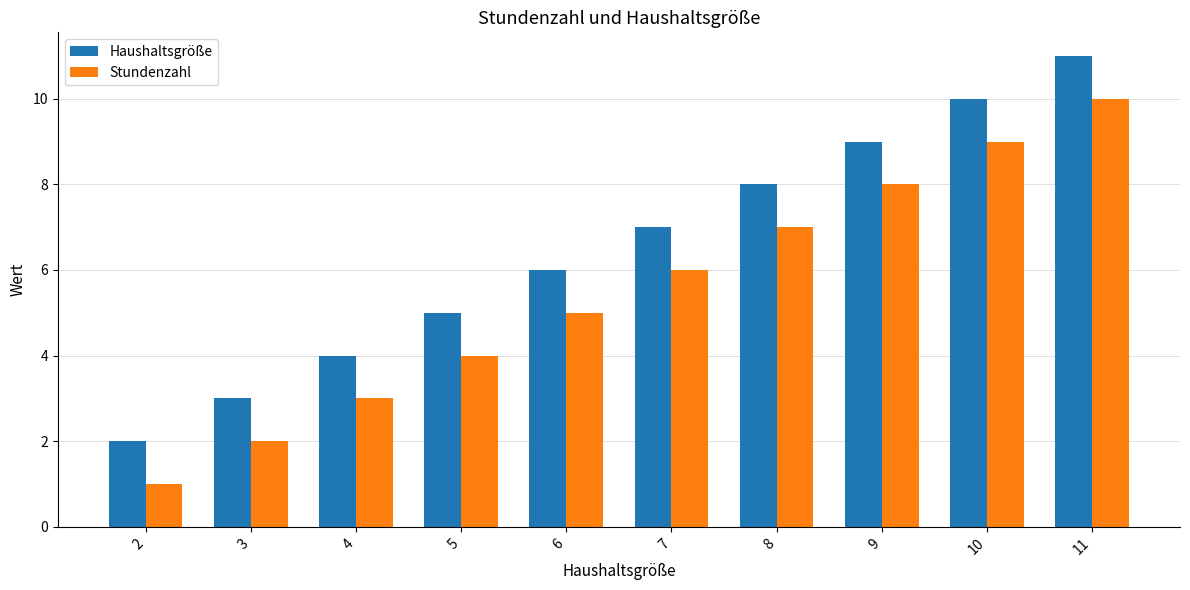

What is the difference between the second highest and minimum values in the Stundenzahl series?

8